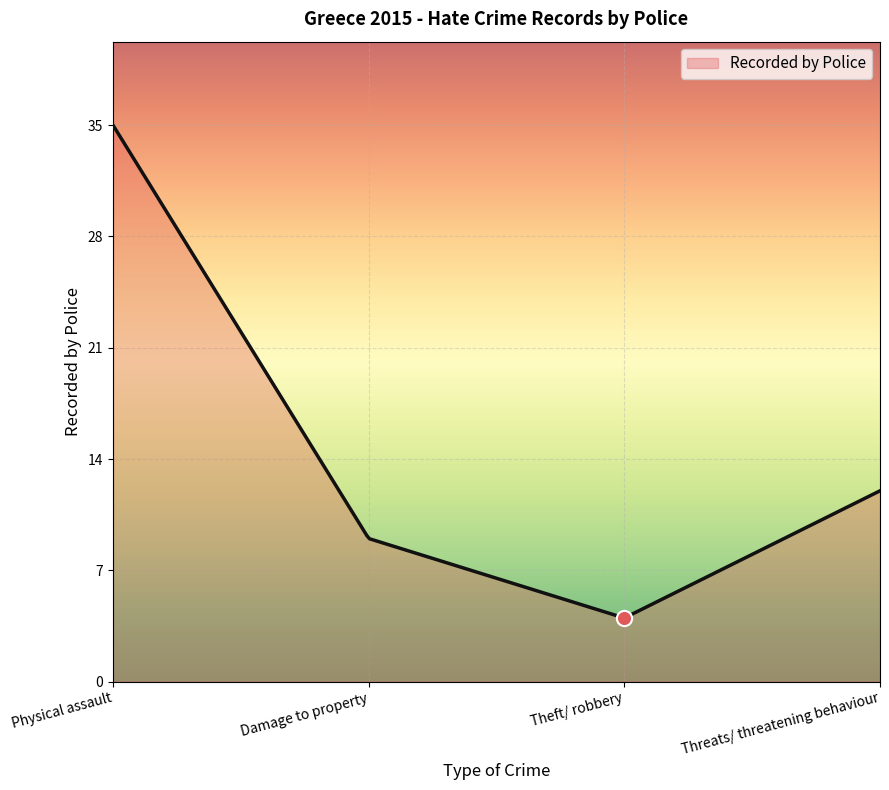

What is the change in value from Physical assault to Threats/ threatening behaviour?

-23